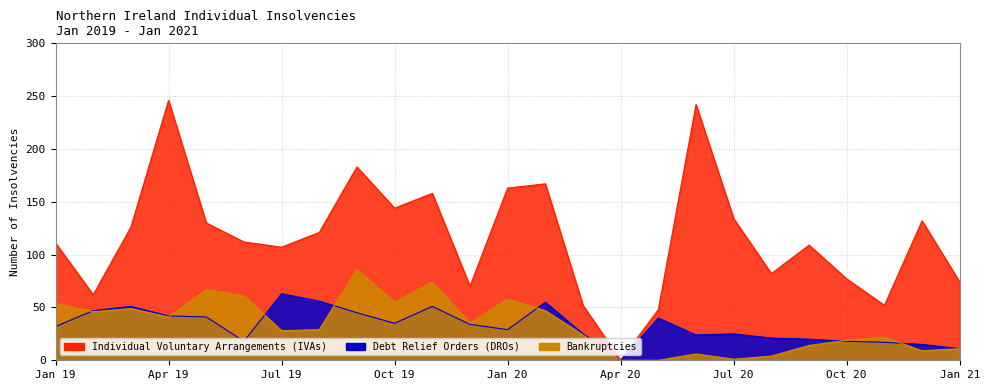

Is the value of Debt Relief Orders (DROs) at Jan 19 greater than the value of Bankruptcies at Dec 19?

No